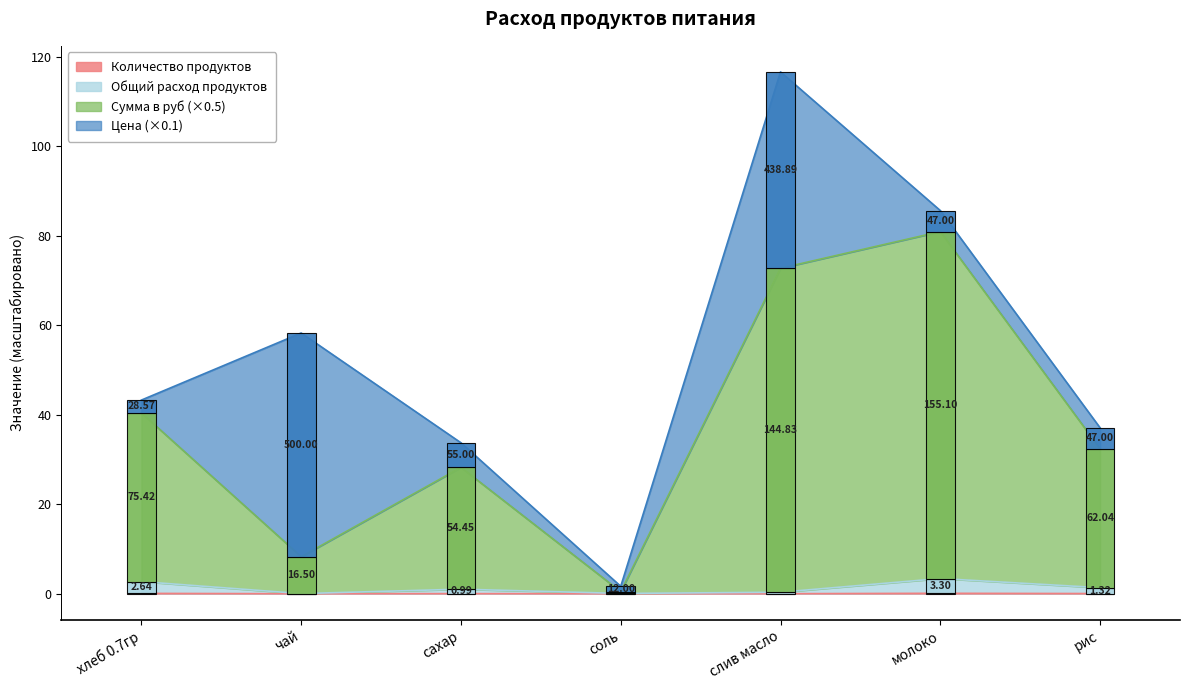

True or false: Сумма в руб and Общий расход продуктов cross at least once.

False